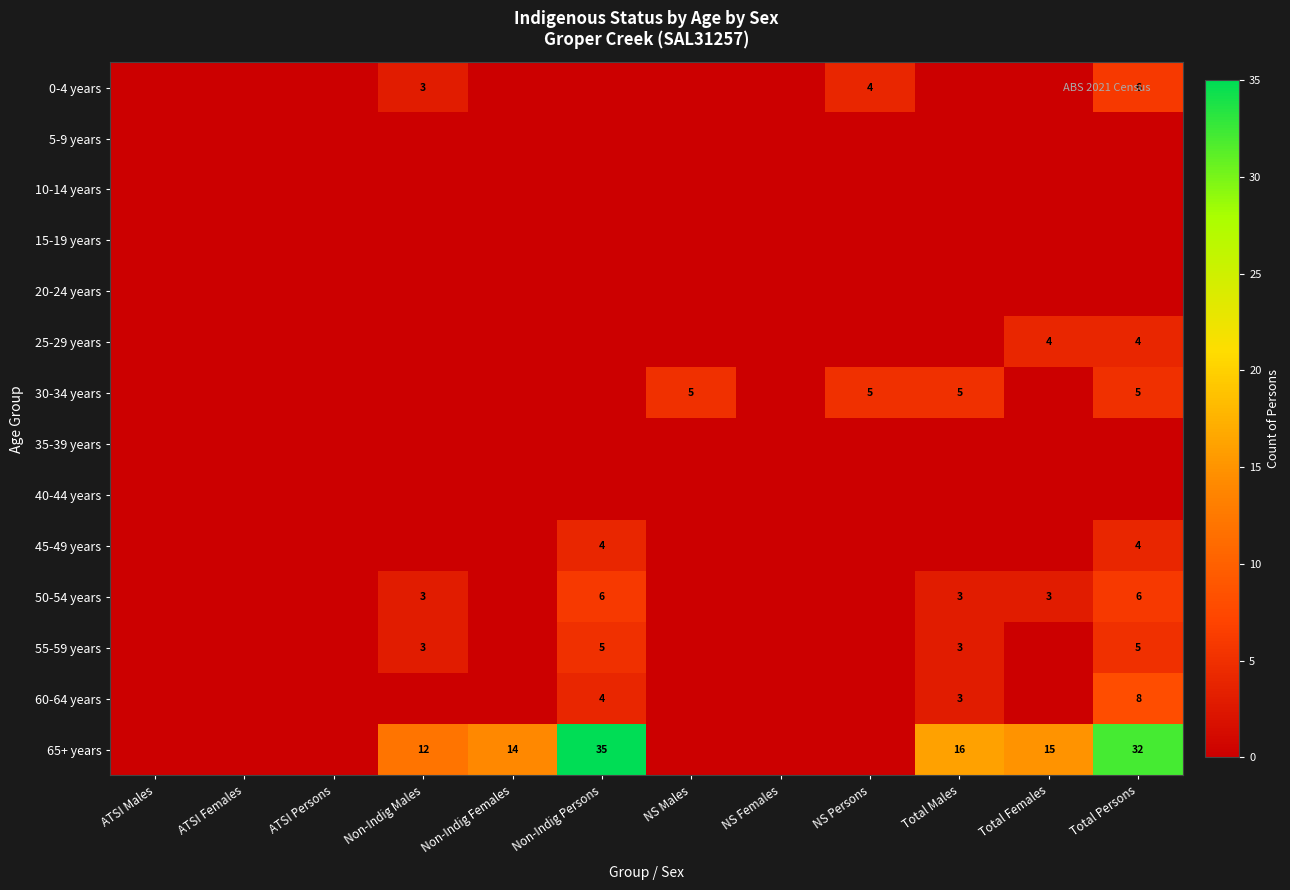

The 65+ years series shows 15 at Total Females. True or false?

True